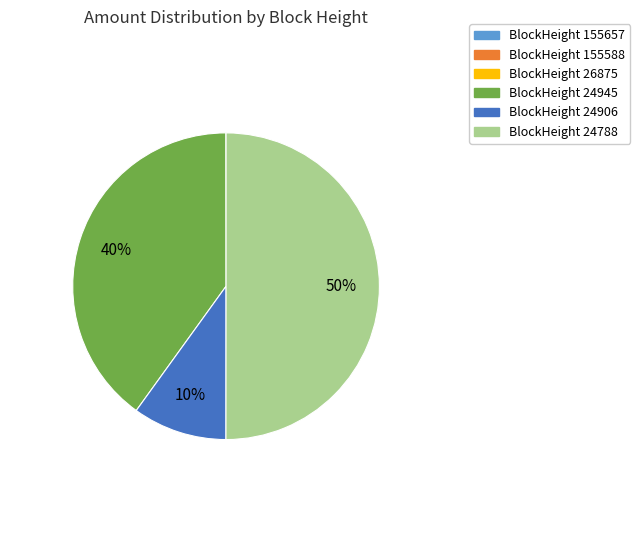

What is the majority slice?

BlockHeight 24788